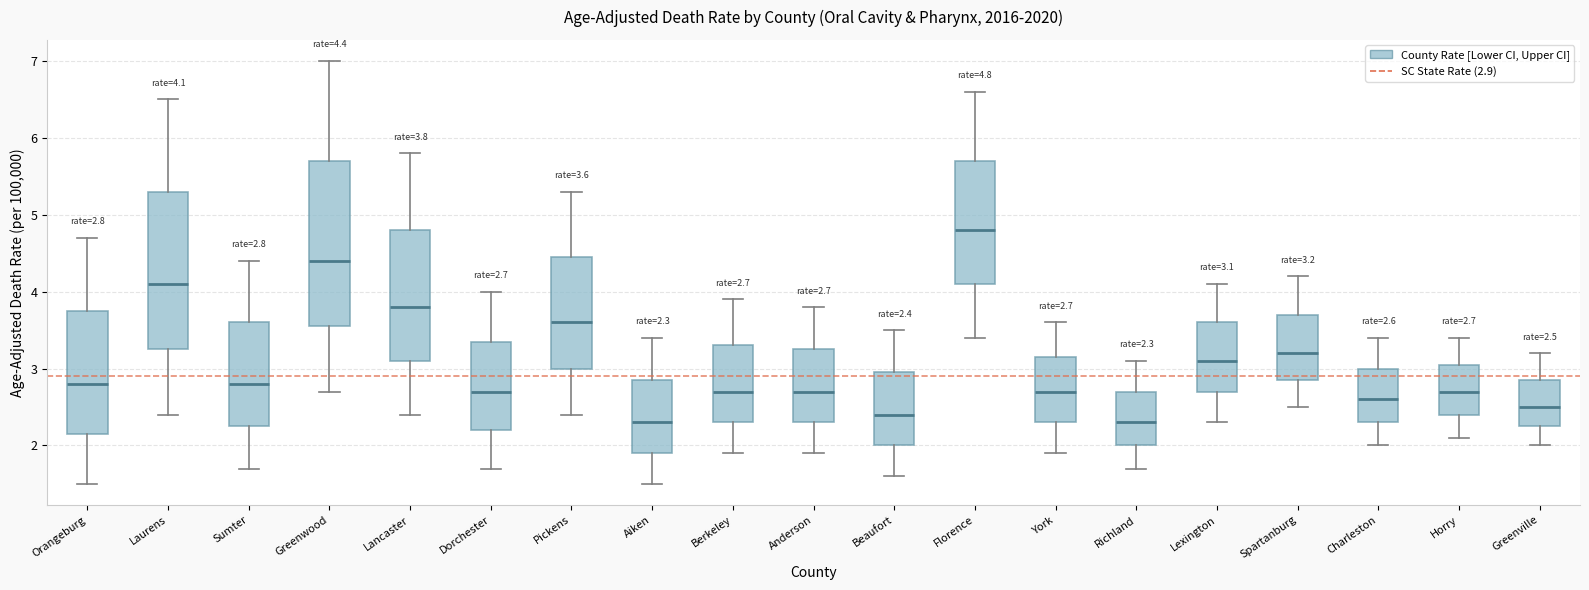

Which box is the tallest, from its lower edge to its upper edge?

Greenwood